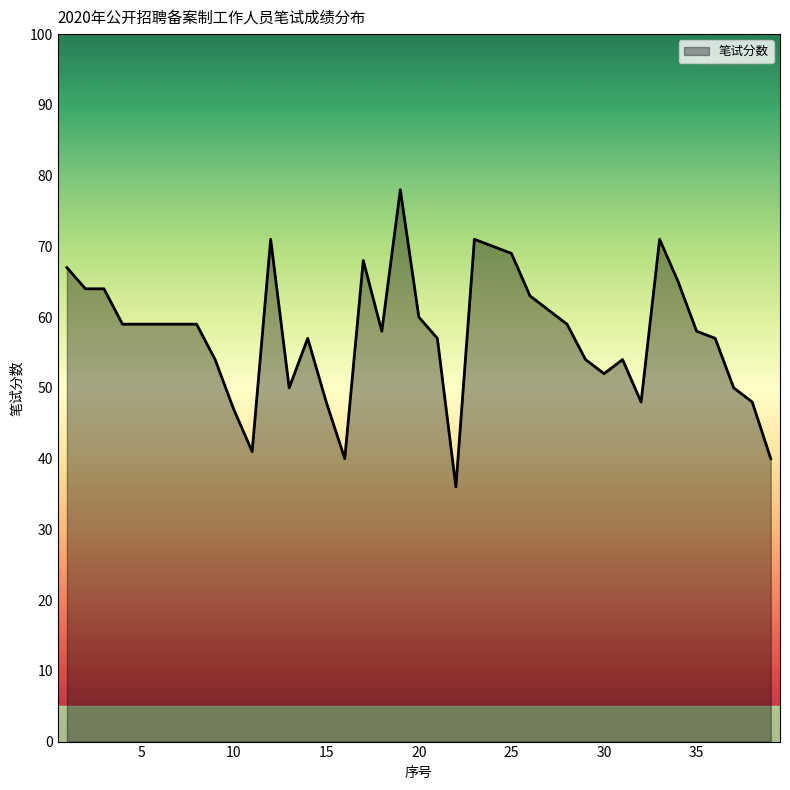

What is the maximum value shown in the chart?

78